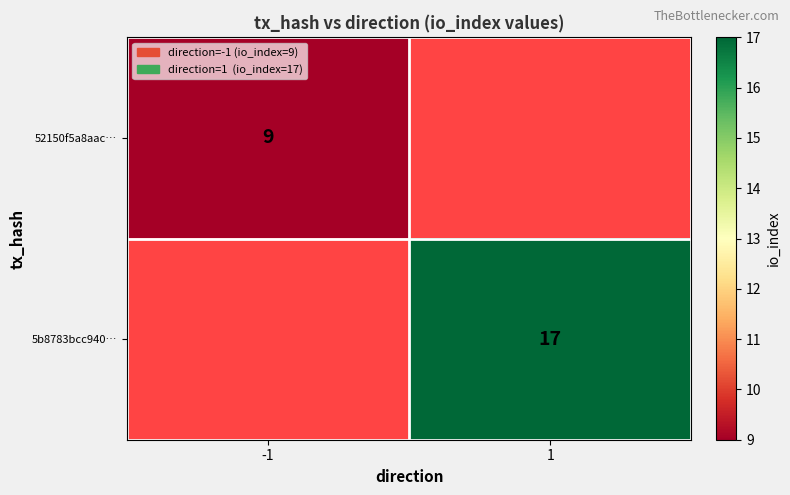

The value of 5b8783bcc940… at 1 is 30. True or false?

False